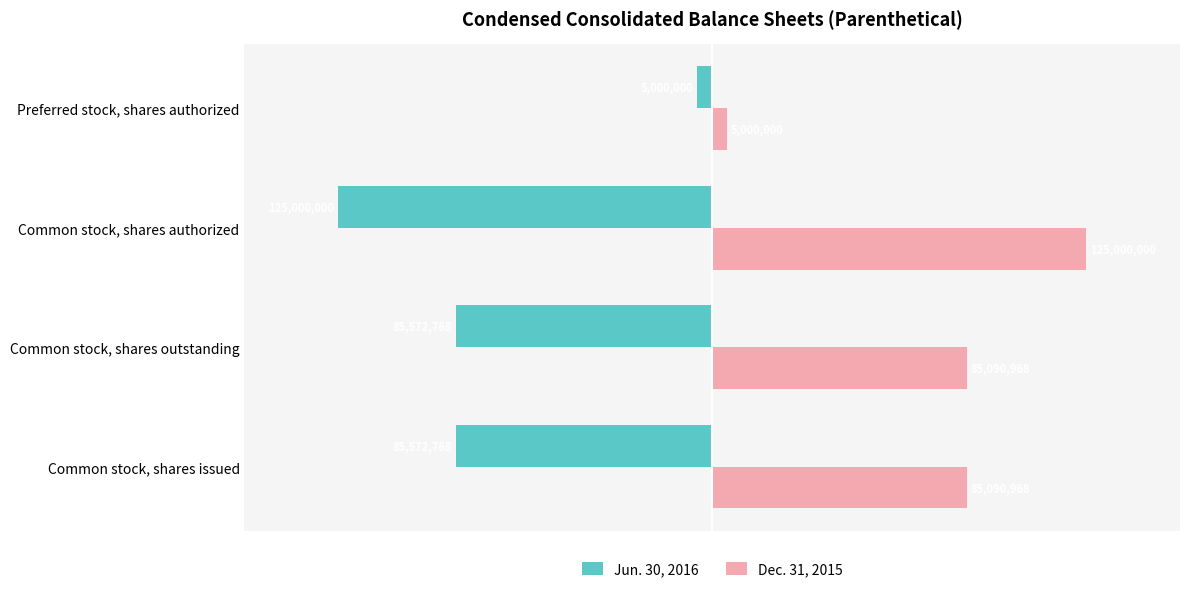

How many series are shown in this chart?

2